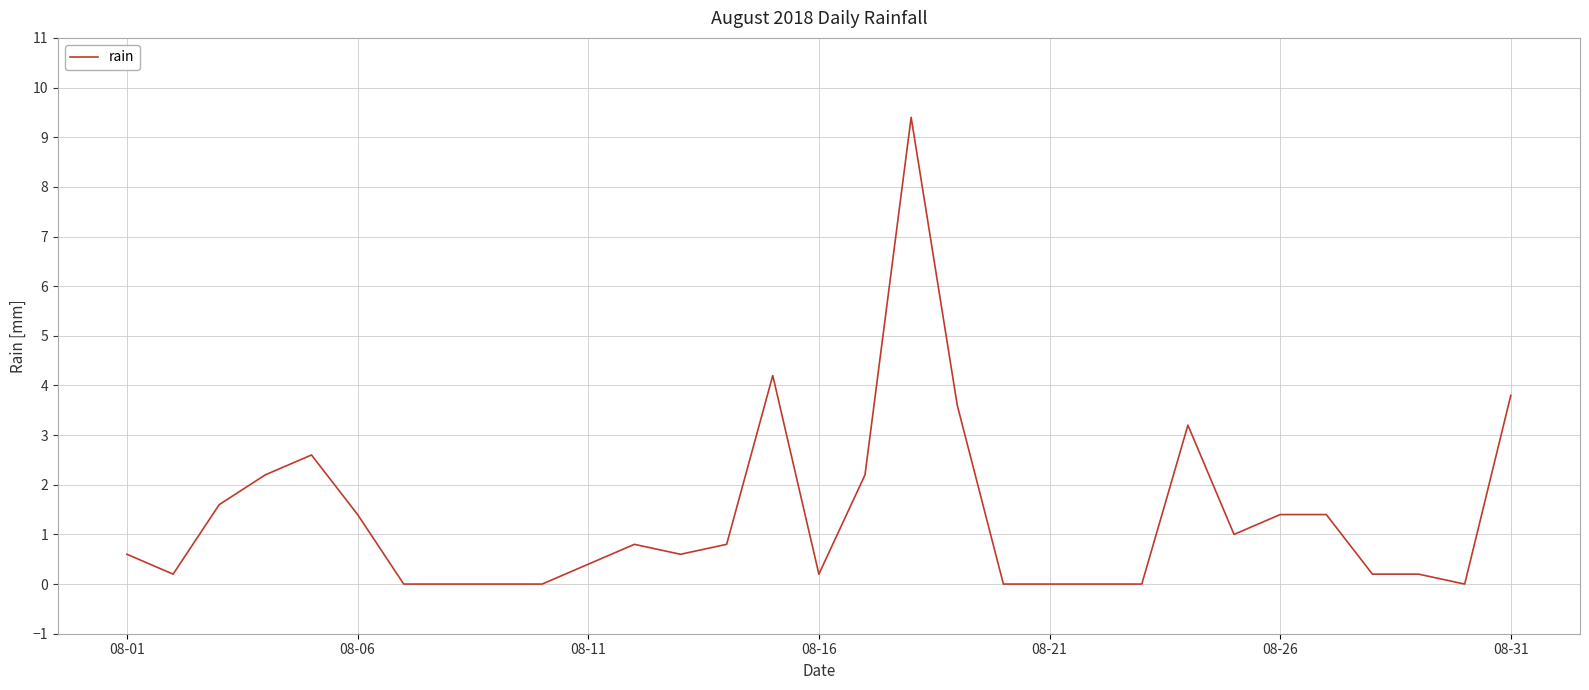

What is the greatest value displayed?

9.4